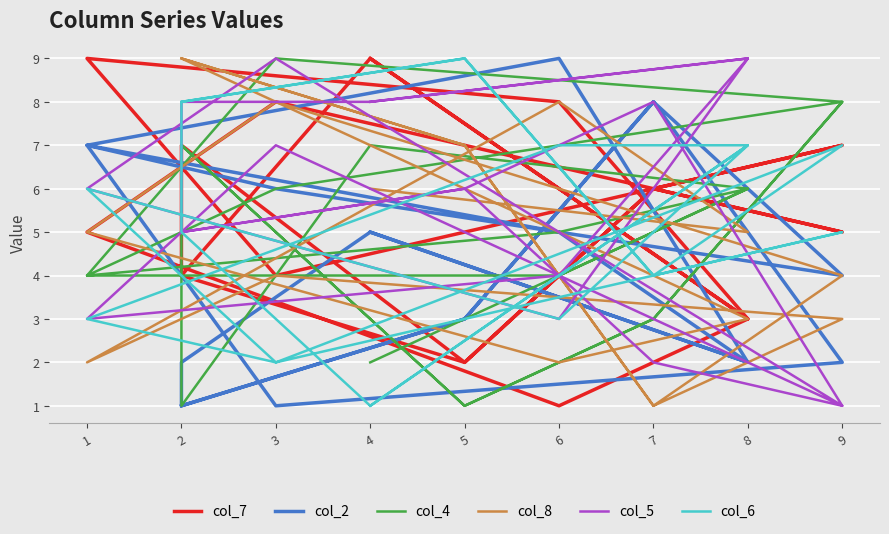

What are all the series names shown in the legend?

col_7, col_2, col_4, col_8, col_5, col_6